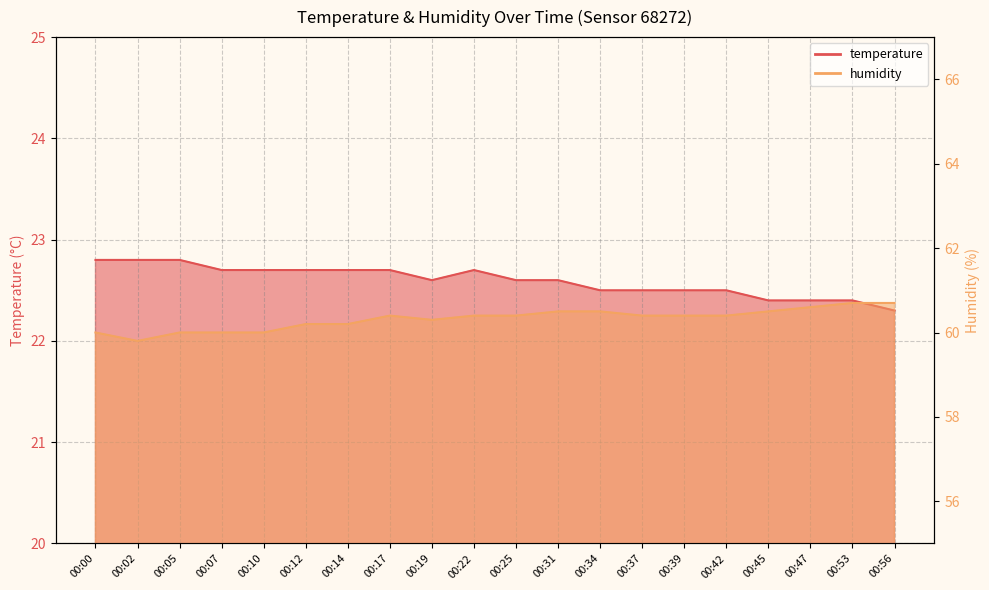

Which series has the largest total across all categories?

humidity